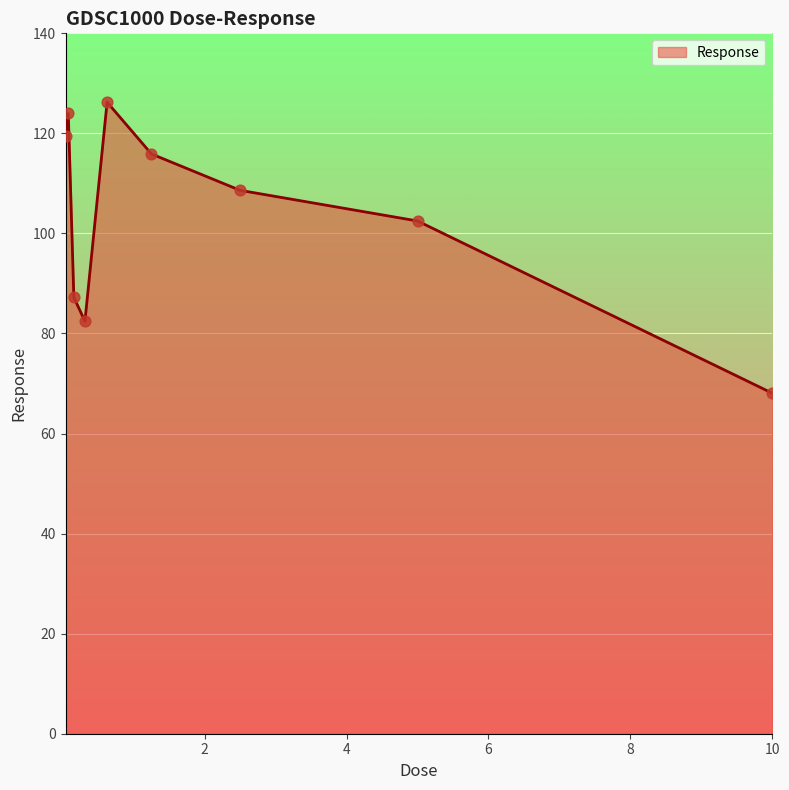

What is the minimum value shown in the chart?

68.1